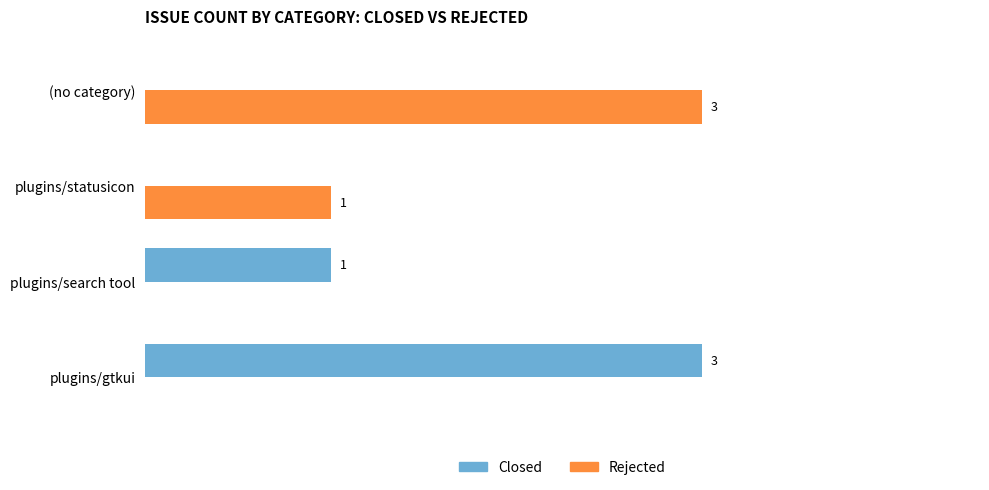

Where is Closed nearest to the value 1?

plugins/search tool